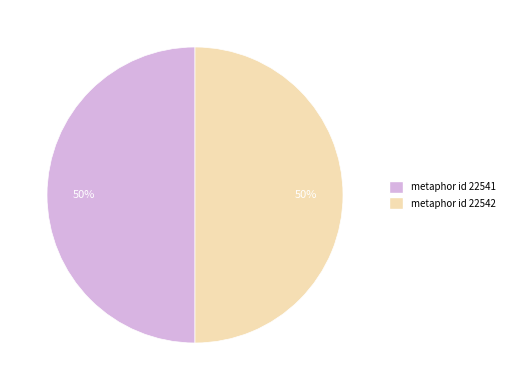

Is the sum of metaphor id 22542 and metaphor id 22541 greater than half?

Yes